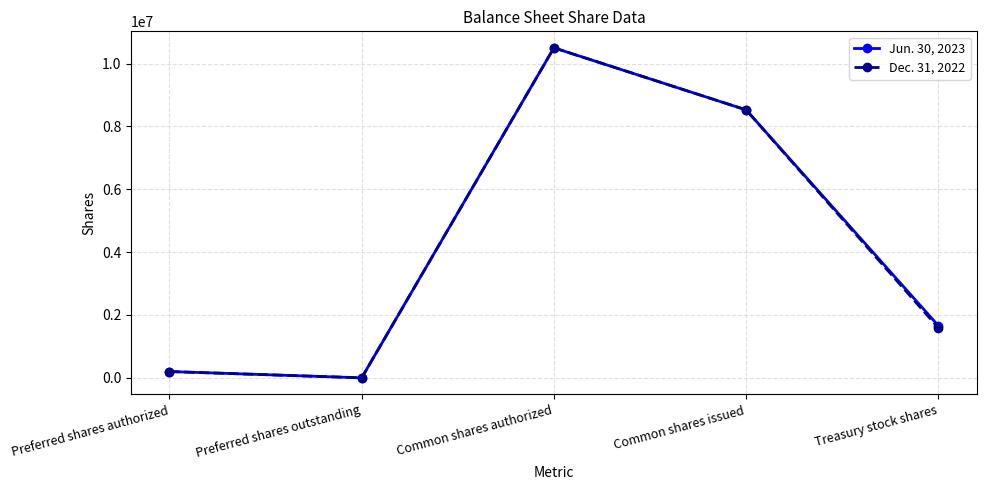

In Jun. 30, 2023, how many points are lower than both neighbors (excluding endpoints)?

1